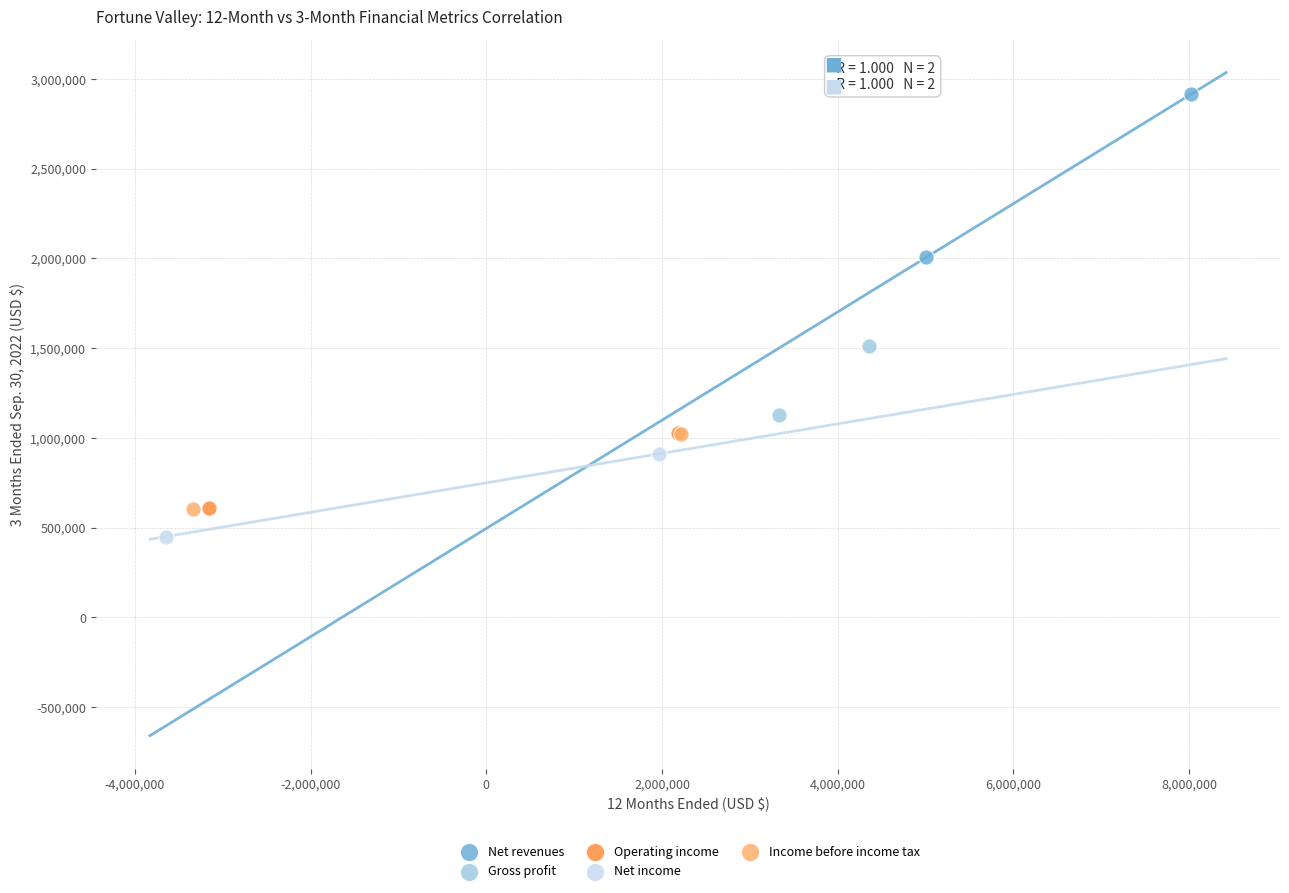

What are all the series names shown in the legend?

Net revenues, Gross profit, Operating income, Net income, Income before income tax